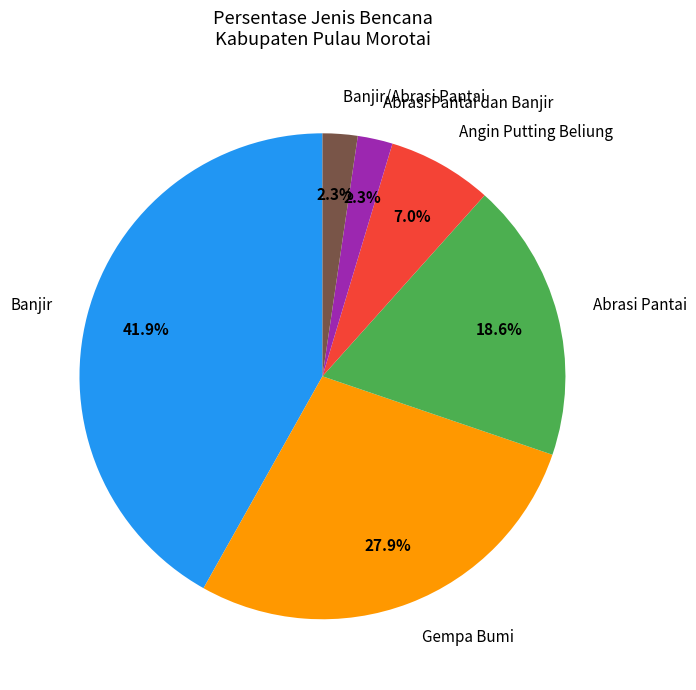

Which category has the biggest portion of the pie?

Banjir